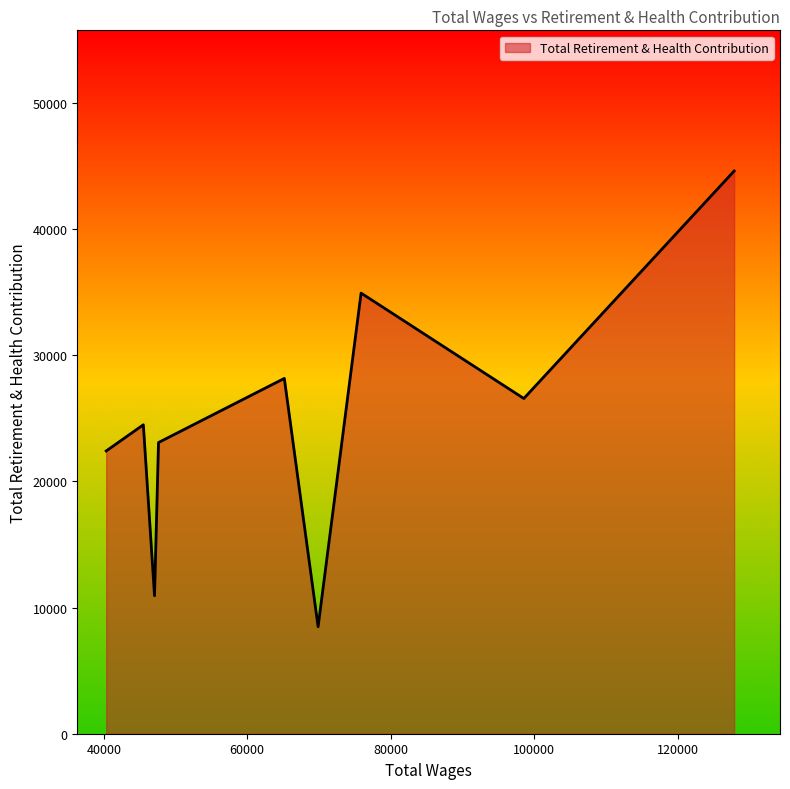

What is the maximum value shown in the chart?

44609